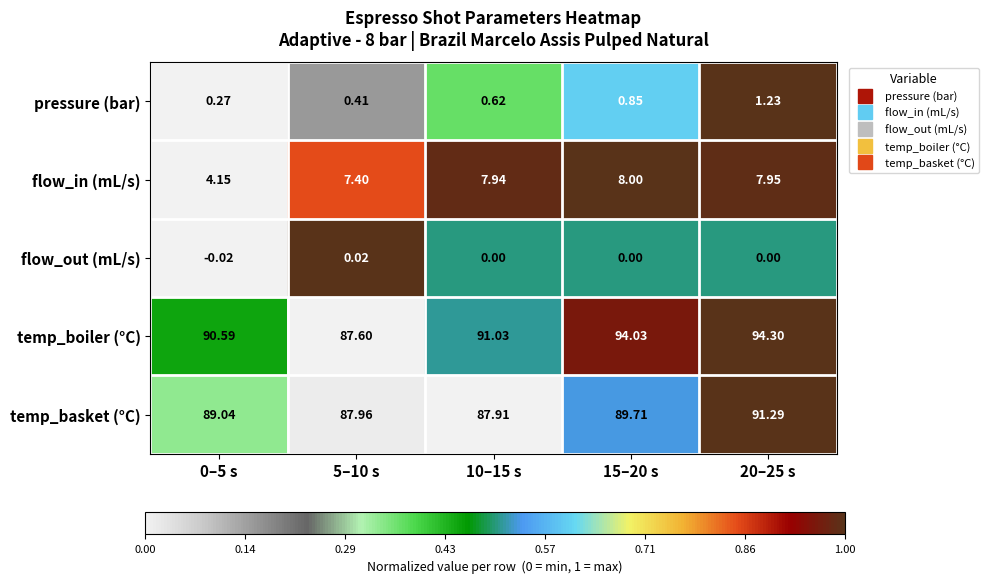

How many categories are shown in the chart?

5